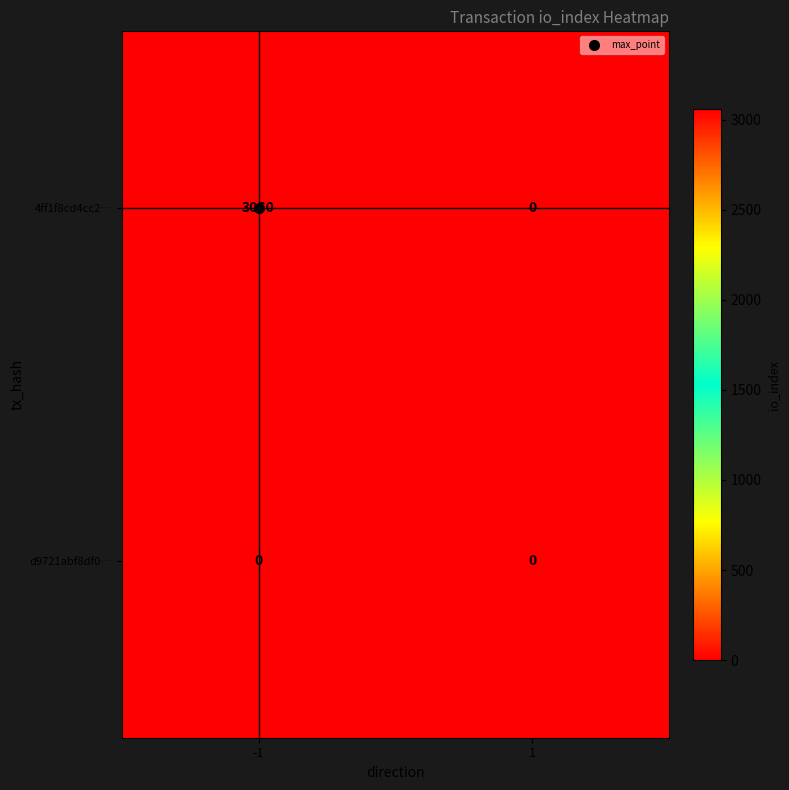

Which label corresponds to the largest value in the chart?

-1